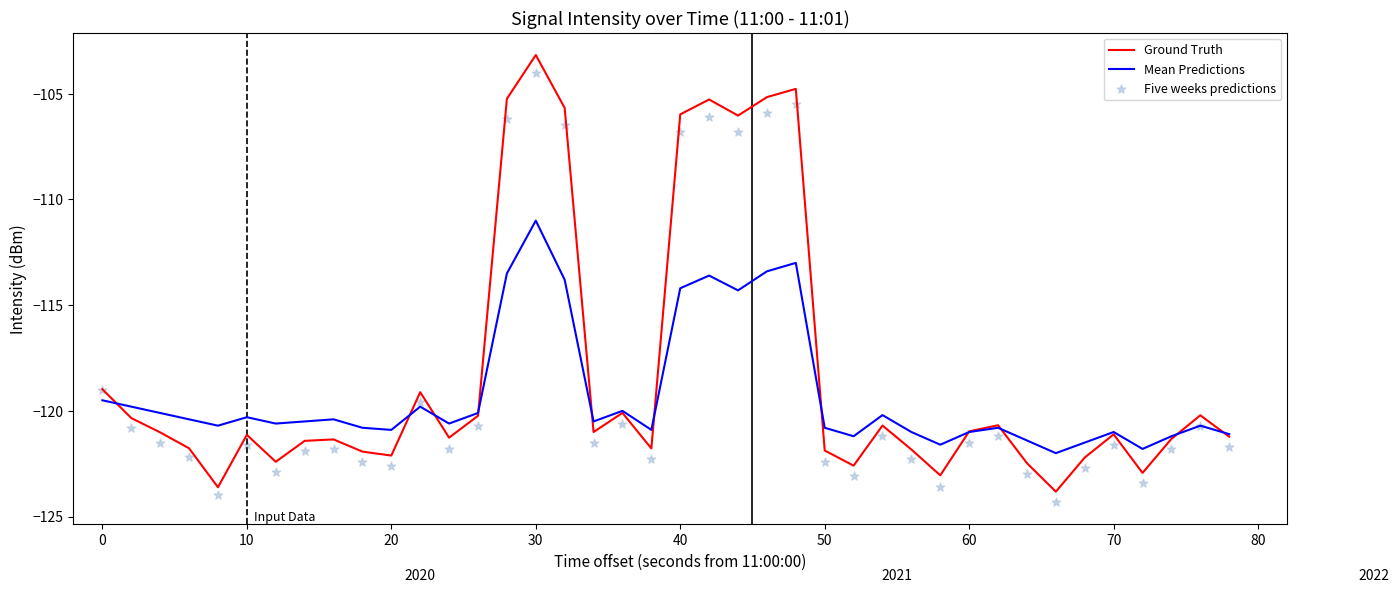

Which series reaches the maximum Y coordinate?

Ground Truth